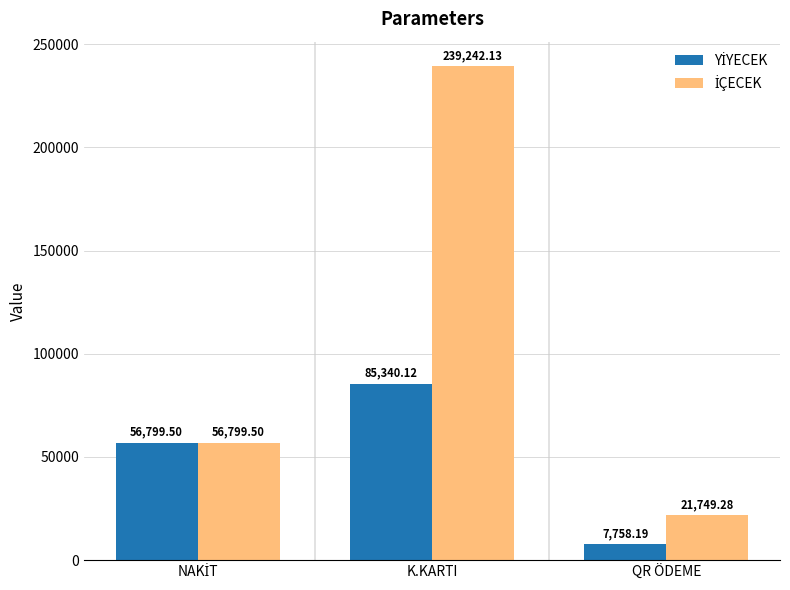

Which category has the lowest value across all series?

QR ÖDEME